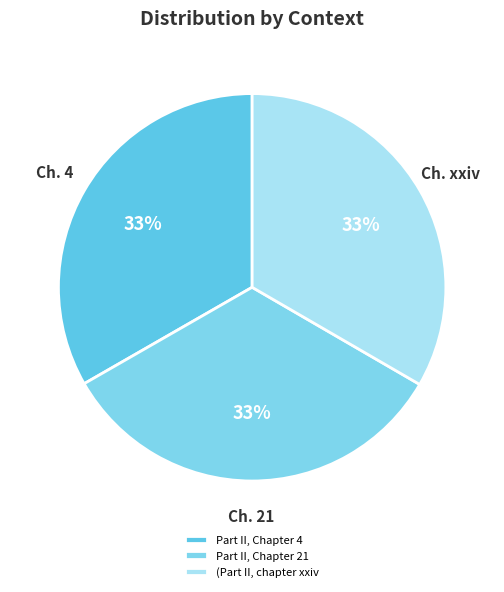

Is there a majority slice in this chart?

No